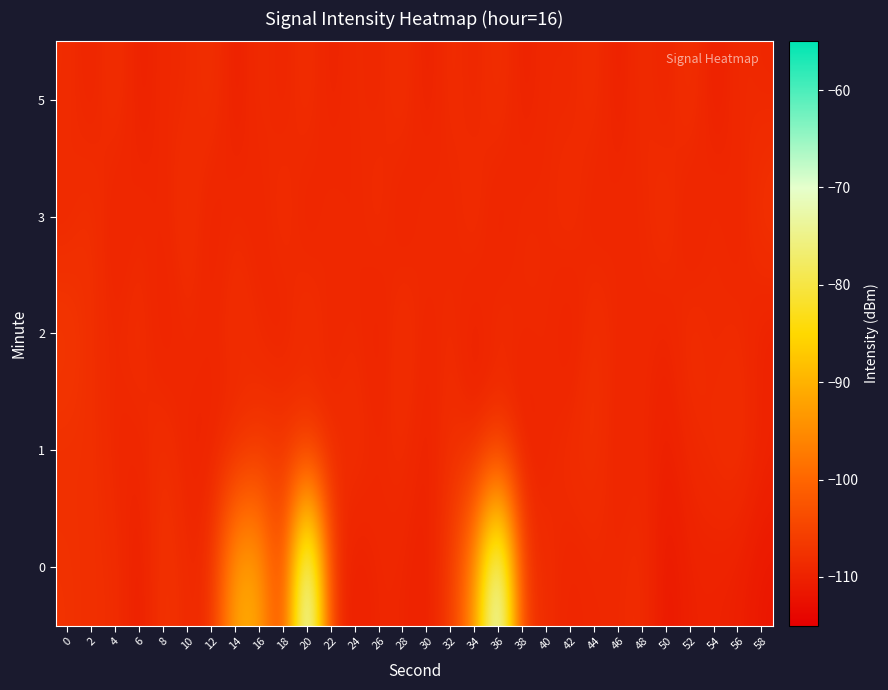

What is the difference between the highest and lowest values at 38?

3.0